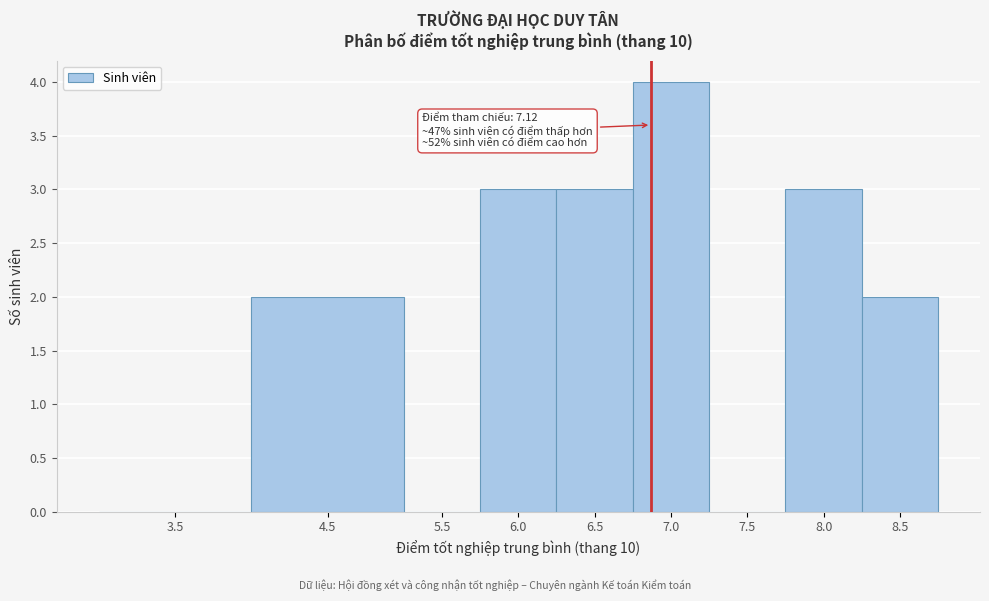

Reading left to right, extract all data points from this chart.

3.5=0	4.5=2	5.5=0	6.0=3	6.5=3	7.0=4	7.5=0	8.0=3	8.5=2